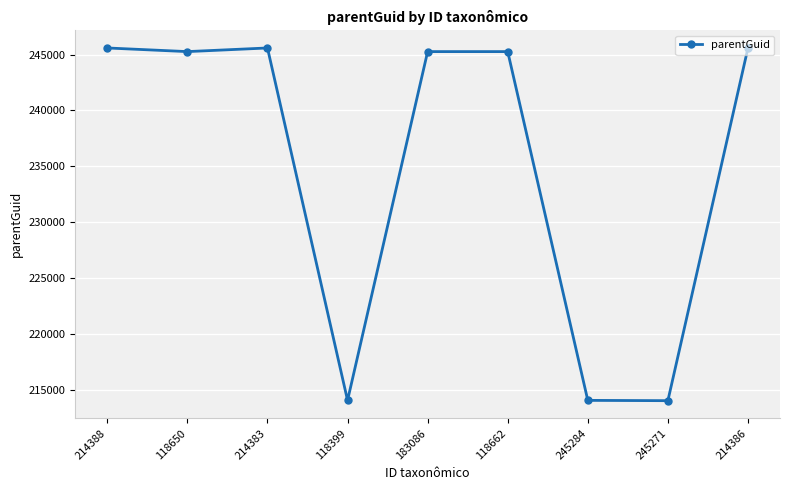

The chart shows a value of 214053 at 118399. True or false?

True